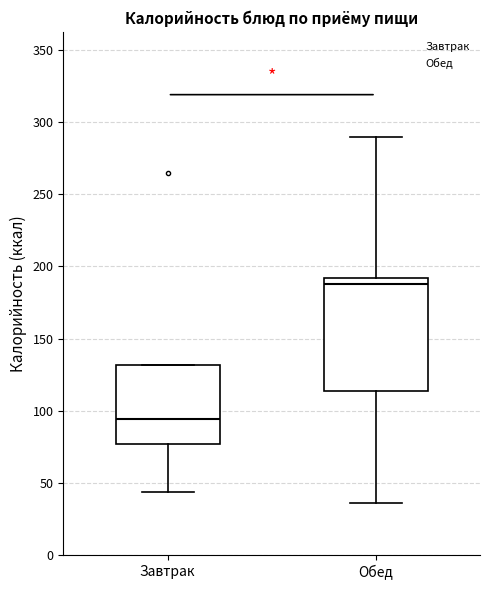

Comparing the boxes themselves (not the whiskers), which one is the tallest?

Обед